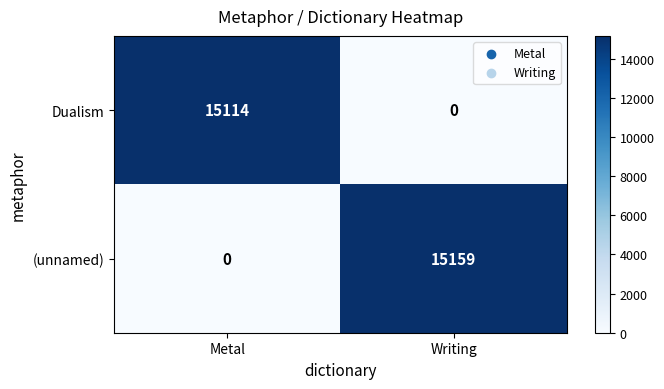

Which series changed the most between Metal and Writing?

(unnamed)